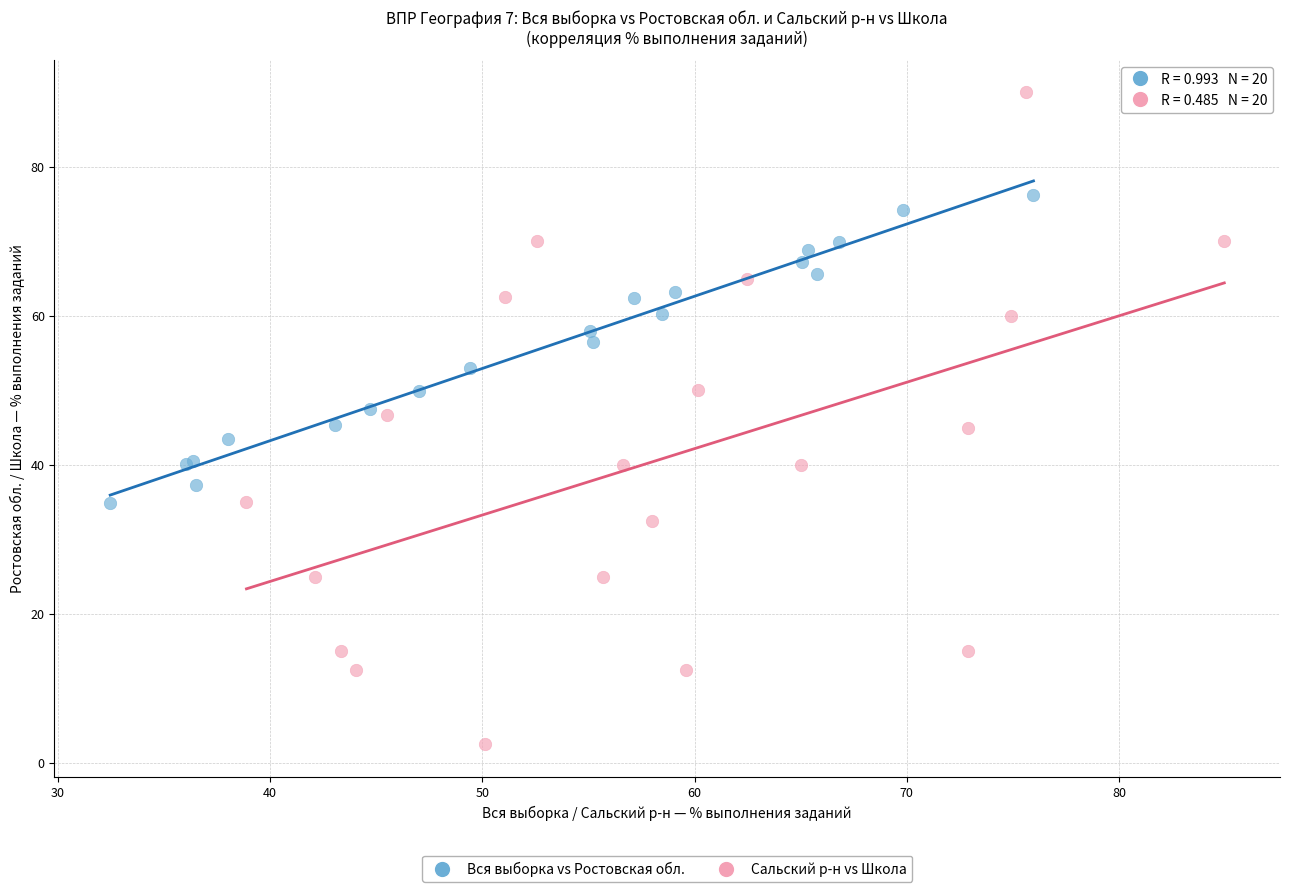

Which series reaches the maximum Y coordinate?

Сальский р-н vs Школа